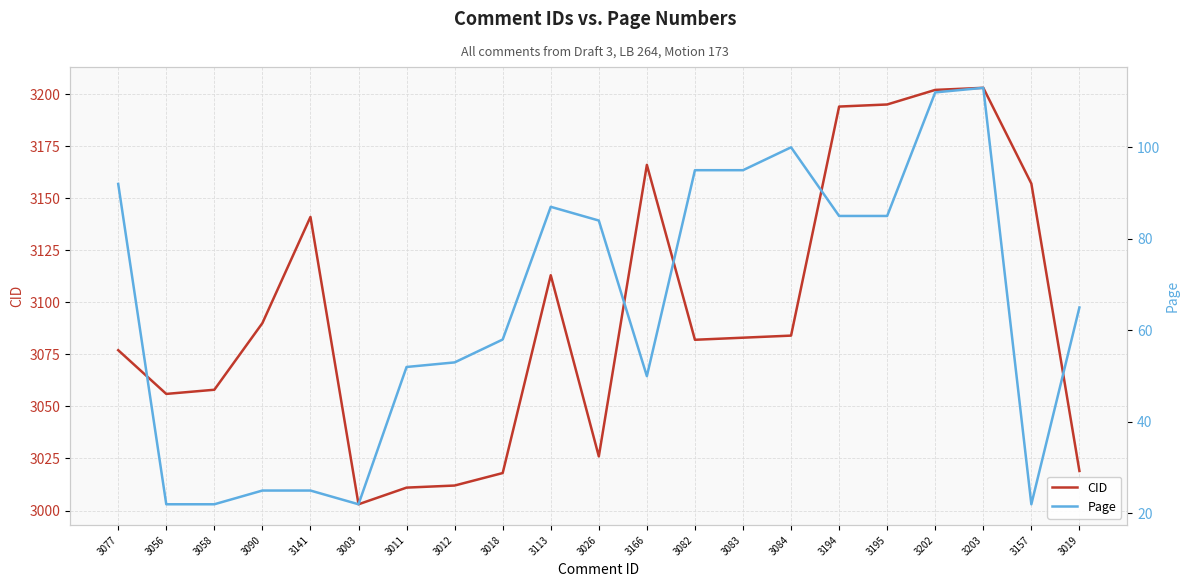

At how many categories does at least one series exceed 1454?

21